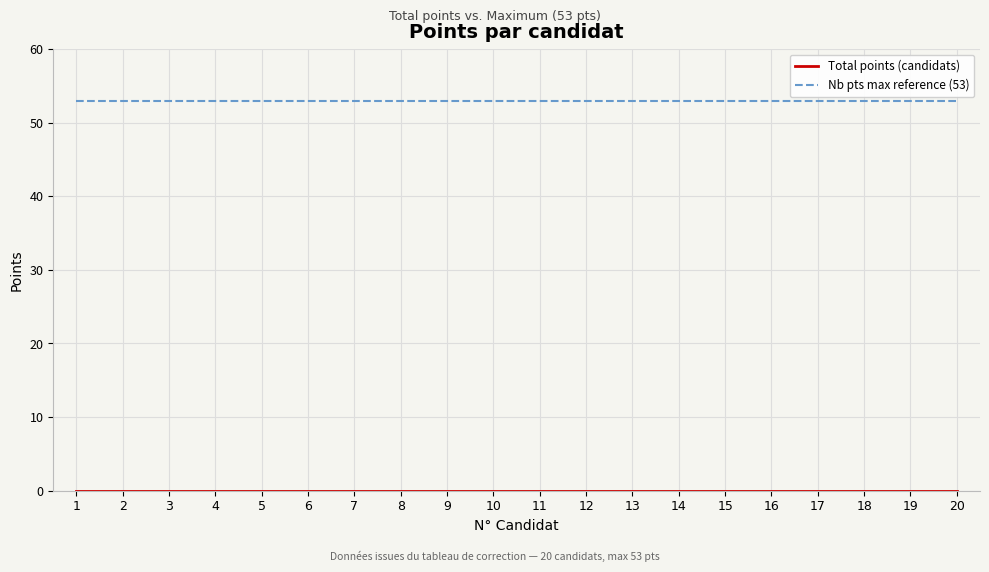

What is the greatest value displayed?

53